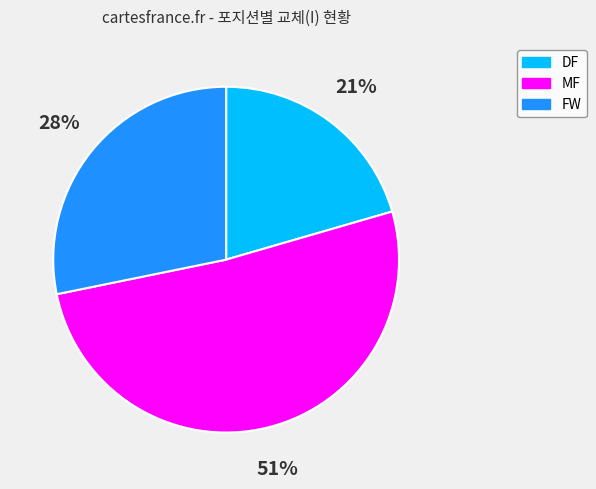

How many segments does this pie chart have?

3